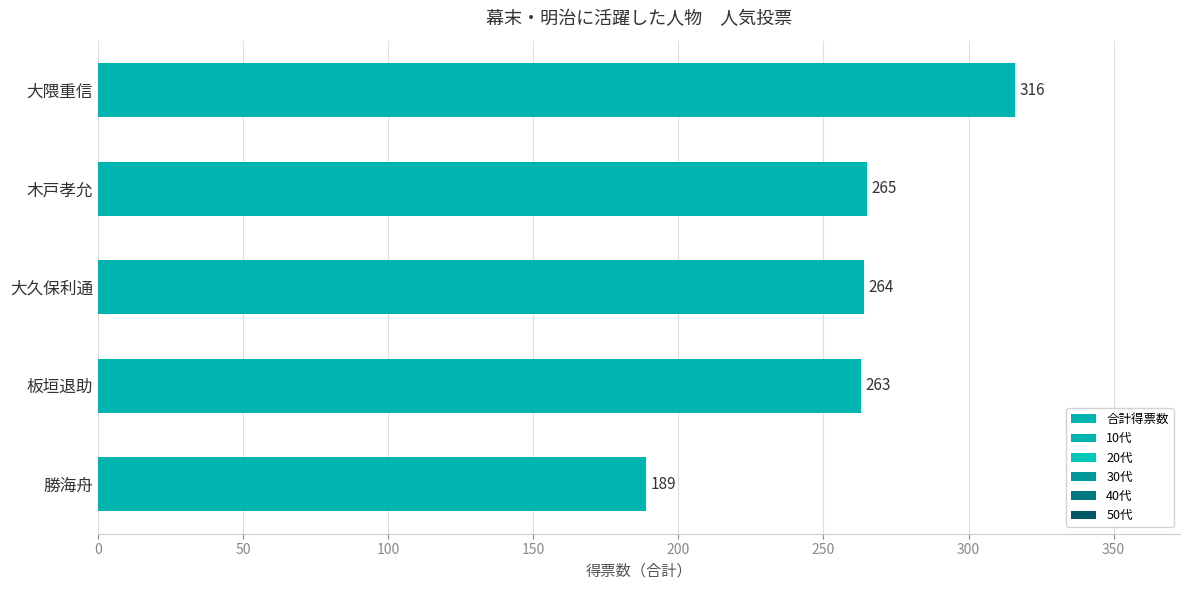

How many data points are less than 264?

2